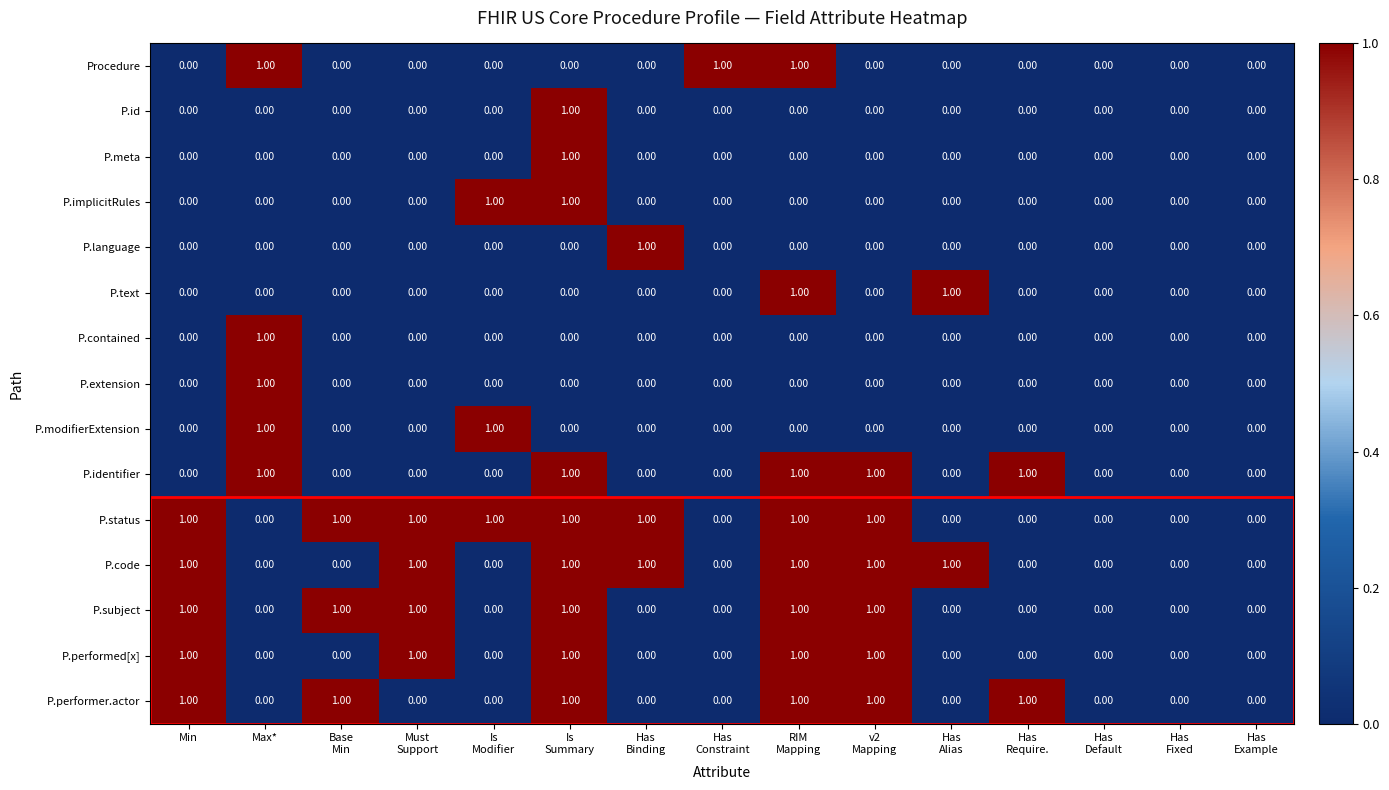

How many categories are shown in the chart?

15